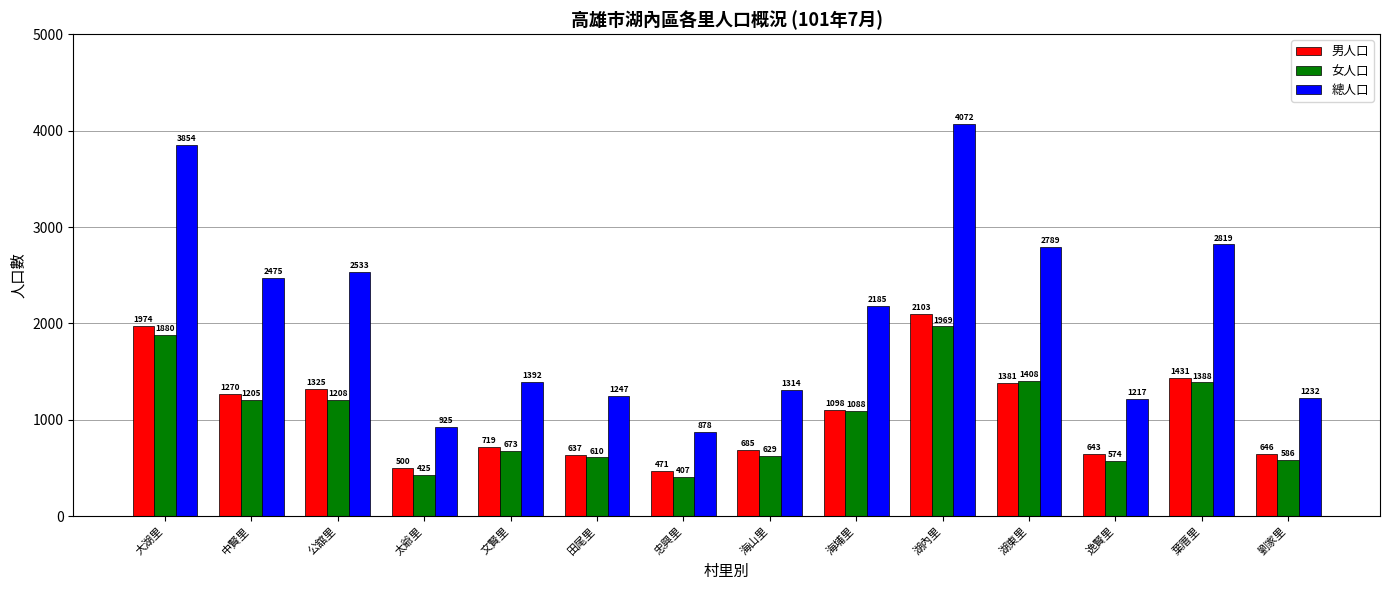

What are all the series names shown in the legend?

男人口, 女人口, 總人口